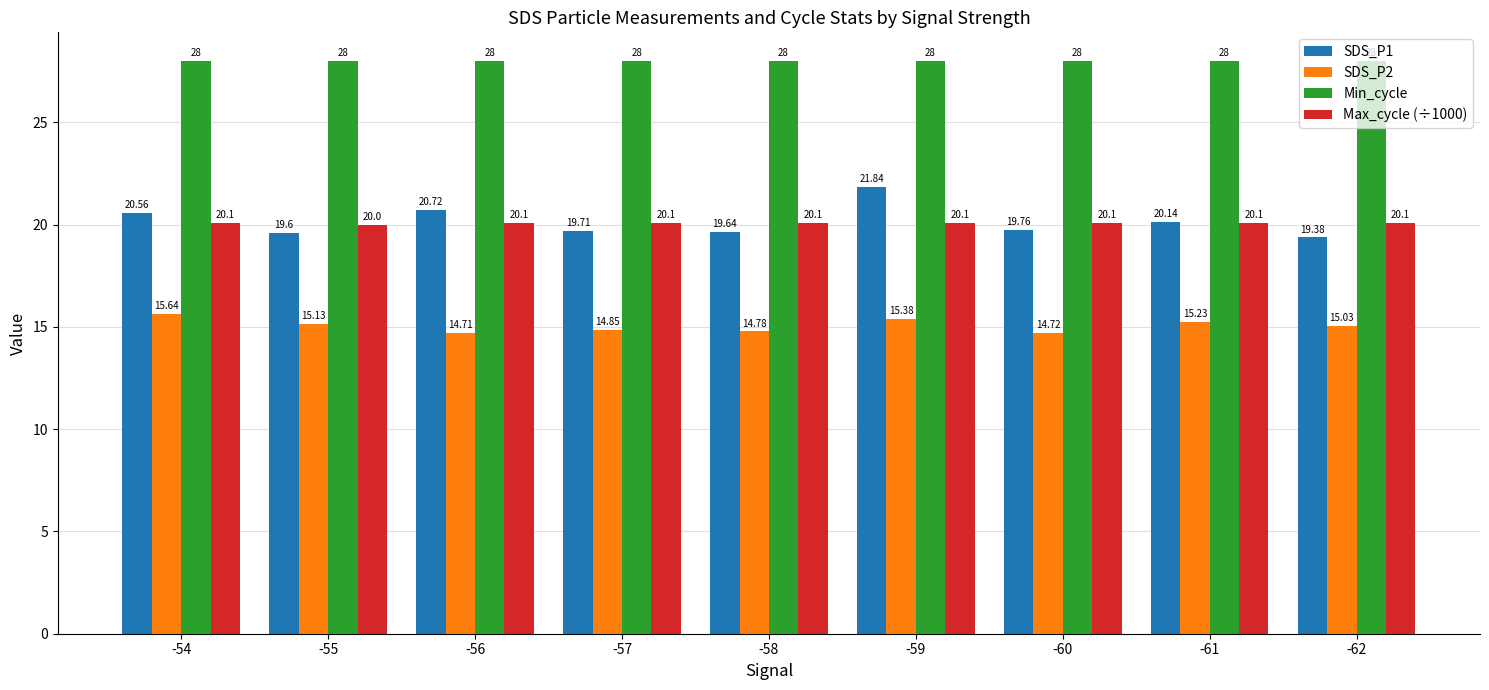

At which category is the sum across all series the highest?

-59